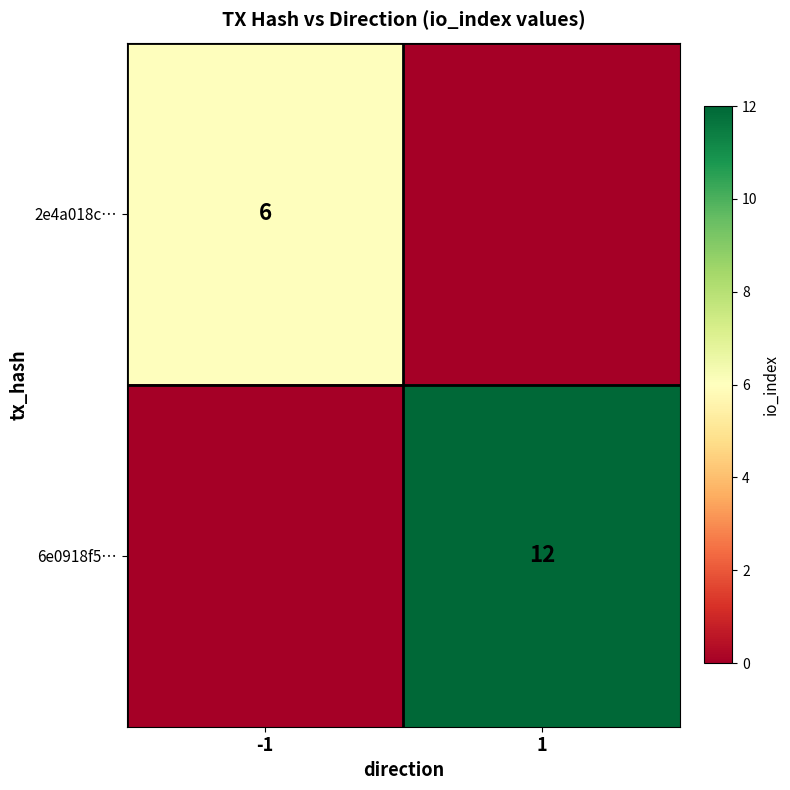

Between 1 and -1, which is larger?

-1